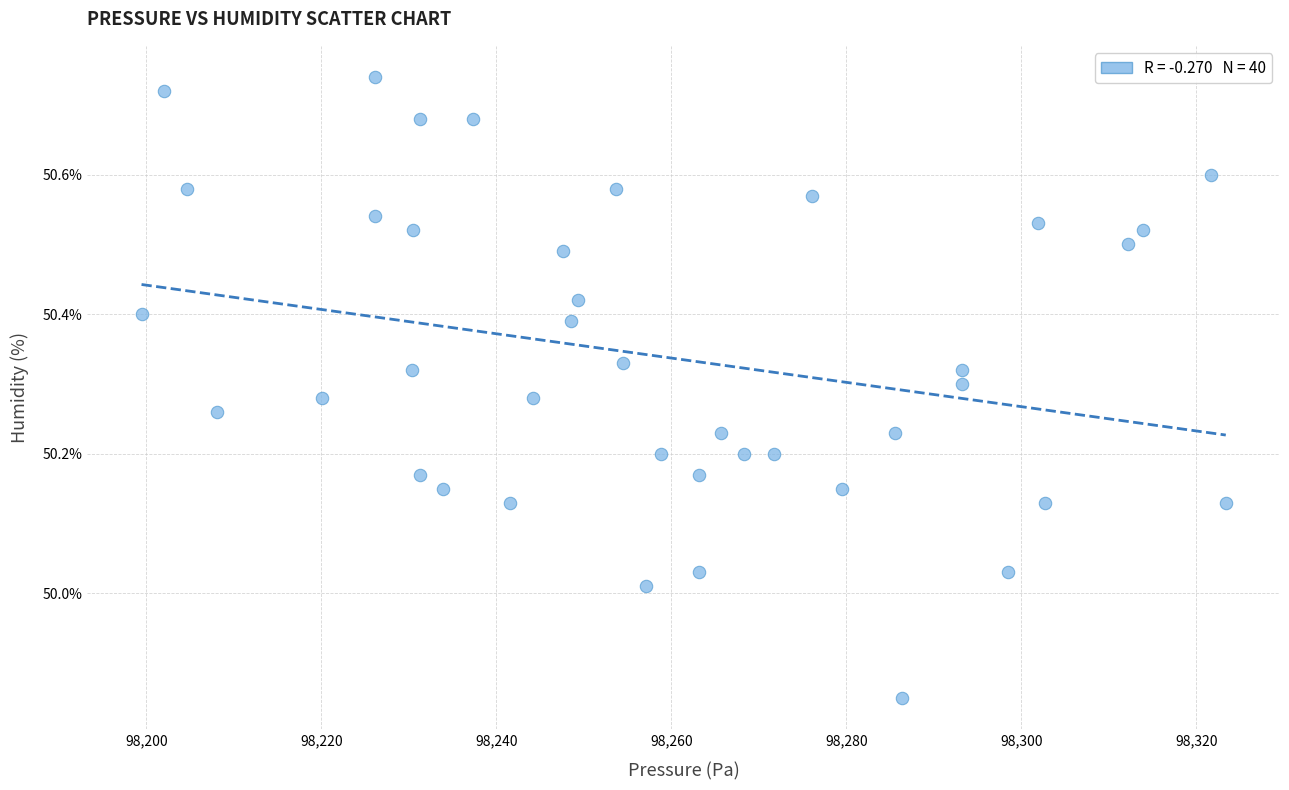

What is the range of Y values (max minus min)?

0.9